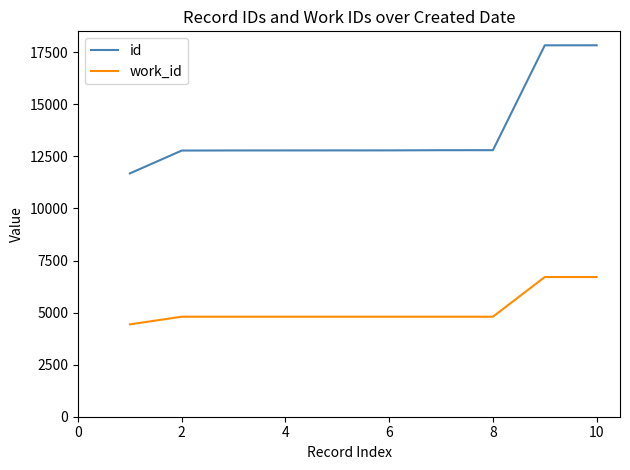

True or false: work_id and id intersect in this chart.

False